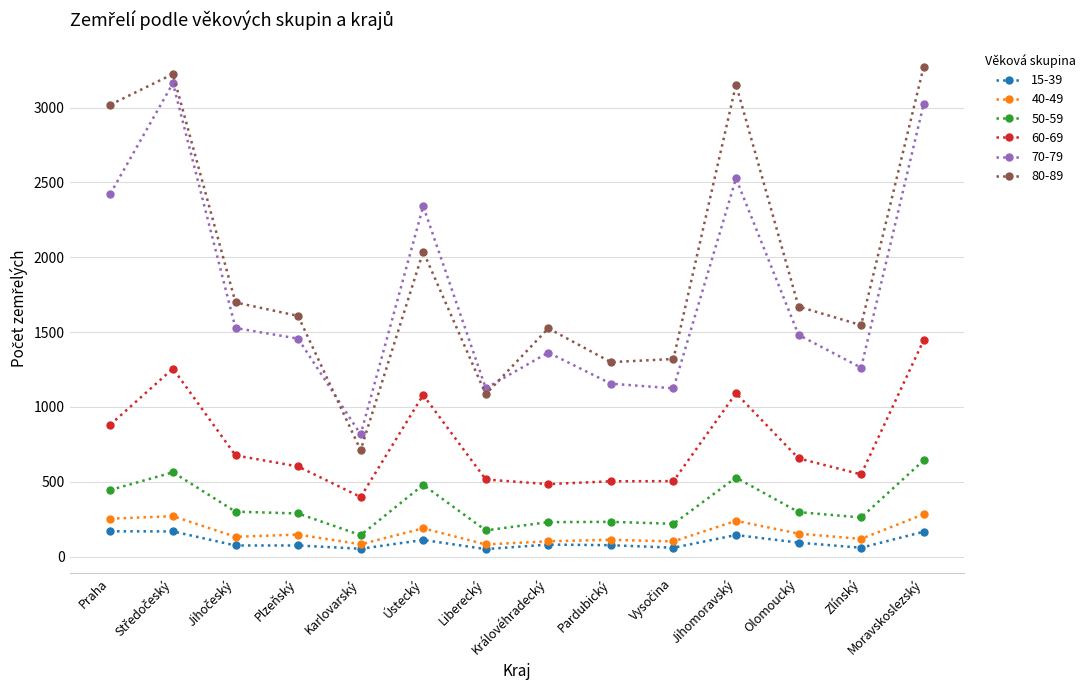

True or false: 60-69 has a value of 1080 at Ústecký.

True